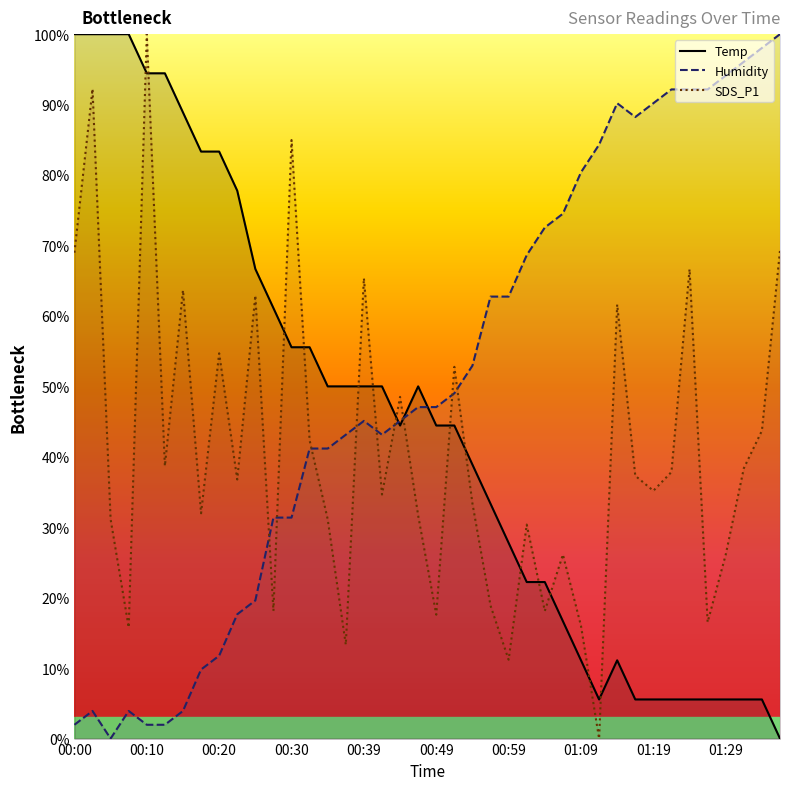

After their last crossing, which series has the higher values: Humidity or SDS_P1?

Humidity